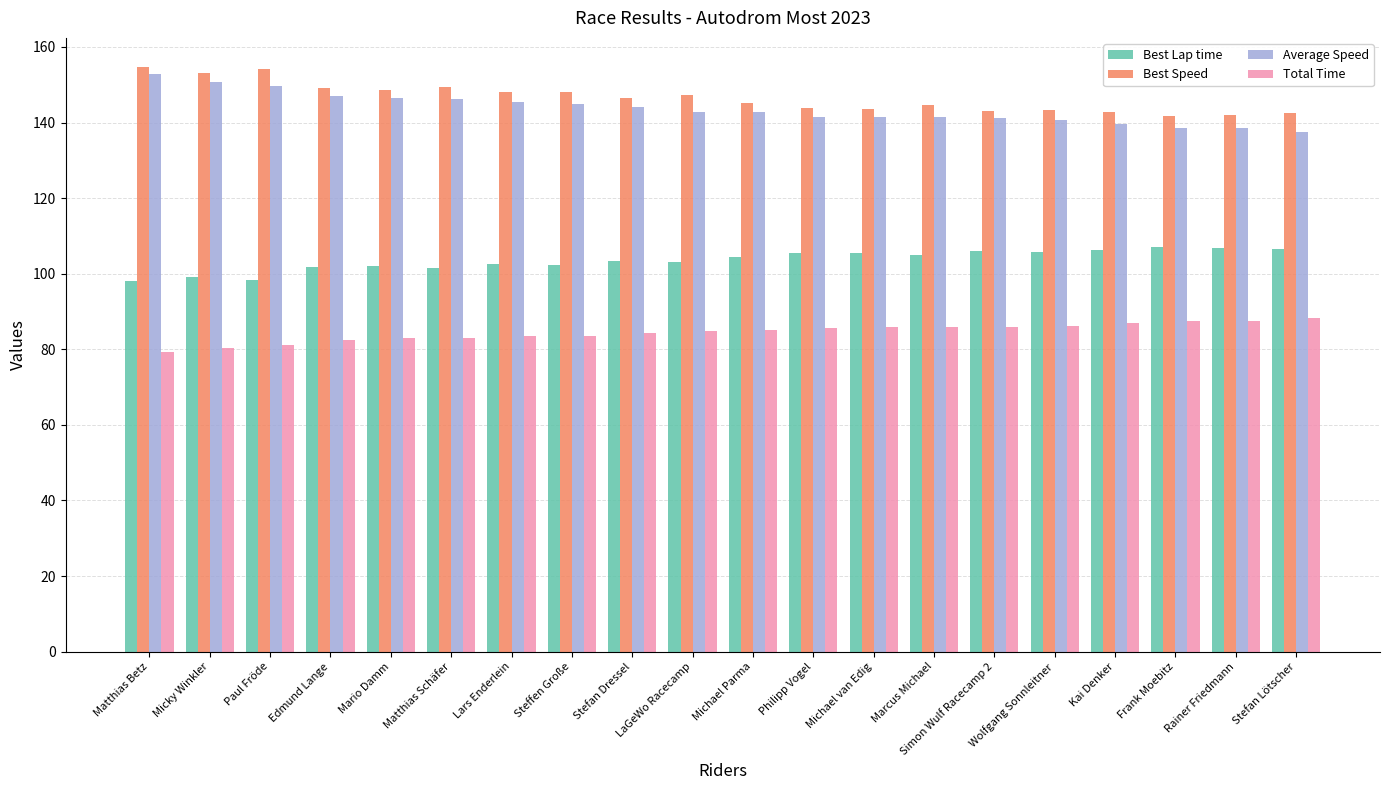

What is the difference between the Total Time values at Stefan Lötscher and Stefan Dressel?

3.9